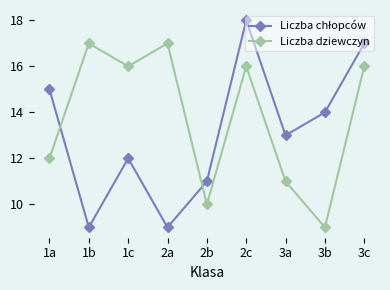

True or false: Liczba dziewczyn has more than 1 interior local peaks.

True